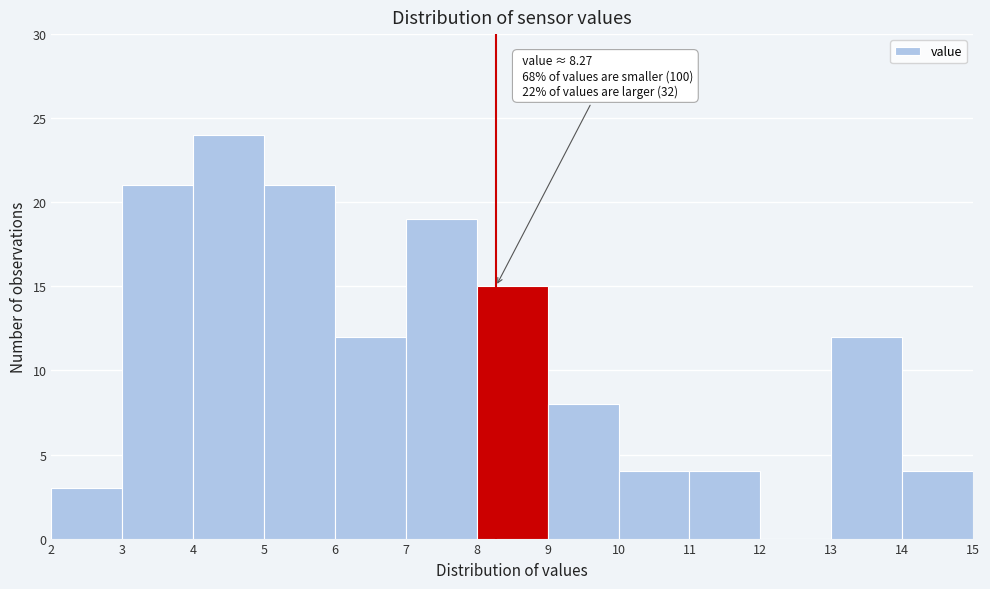

Which range on the x-axis has the tallest bar?

4 to 5